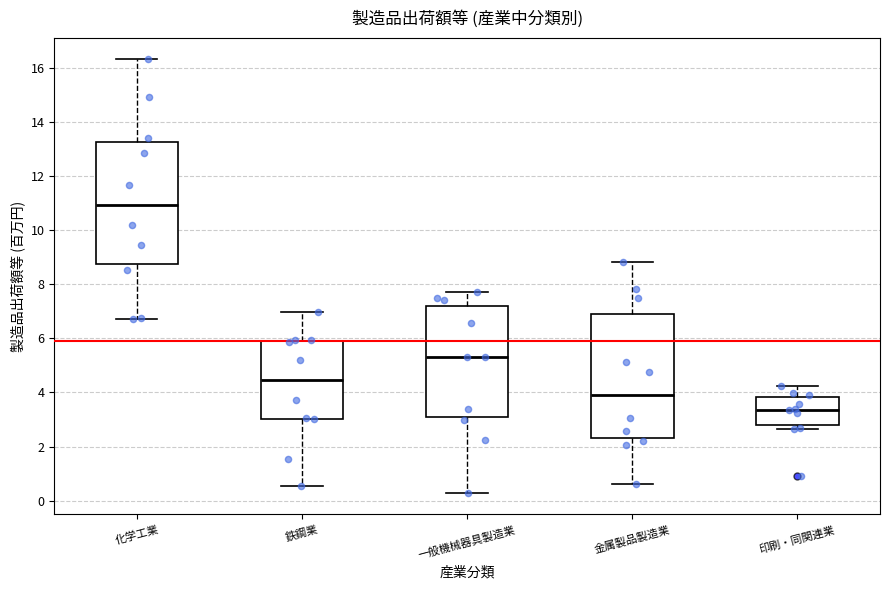

Where does the upper whisker of the box for 鉄鋼業 end on the y-axis? The values are not printed on the chart, so give them approximately, as read against the axis.

7.0